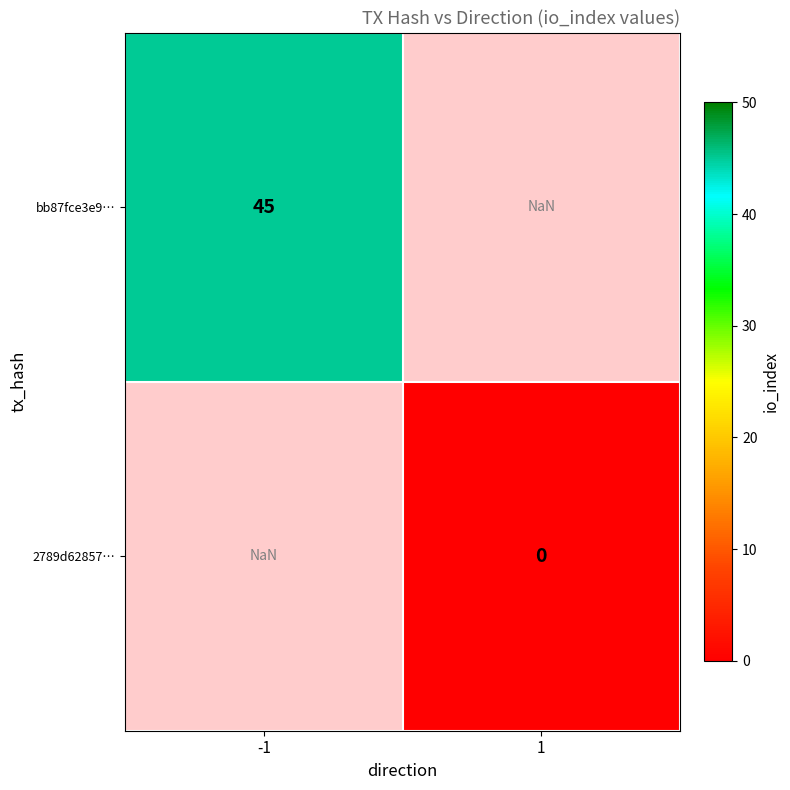

Is the value of bb87fce3e9… at 1 greater than the value of 2789d62857… at 1?

No